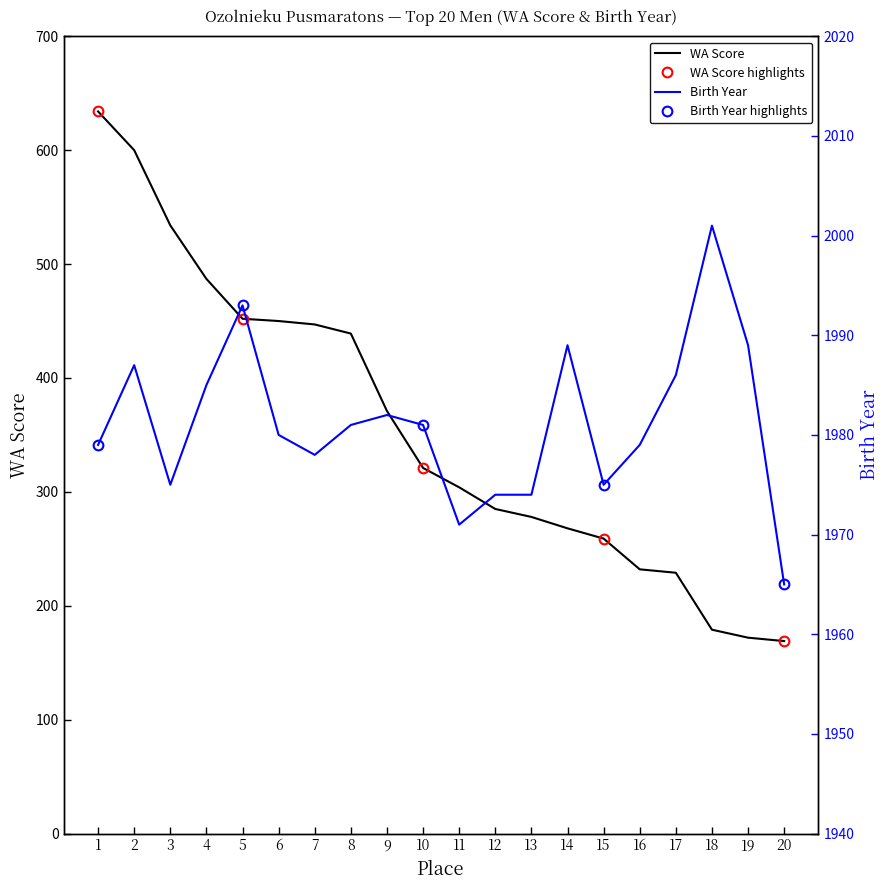

What is the highest value of the Birth Year series?

2001